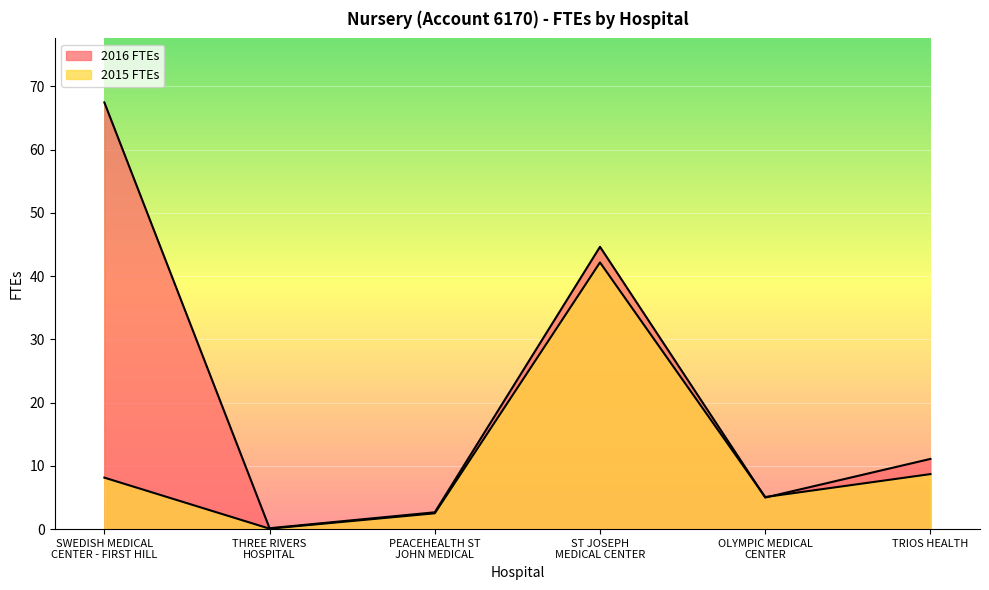

How many lines are shown in the chart?

2